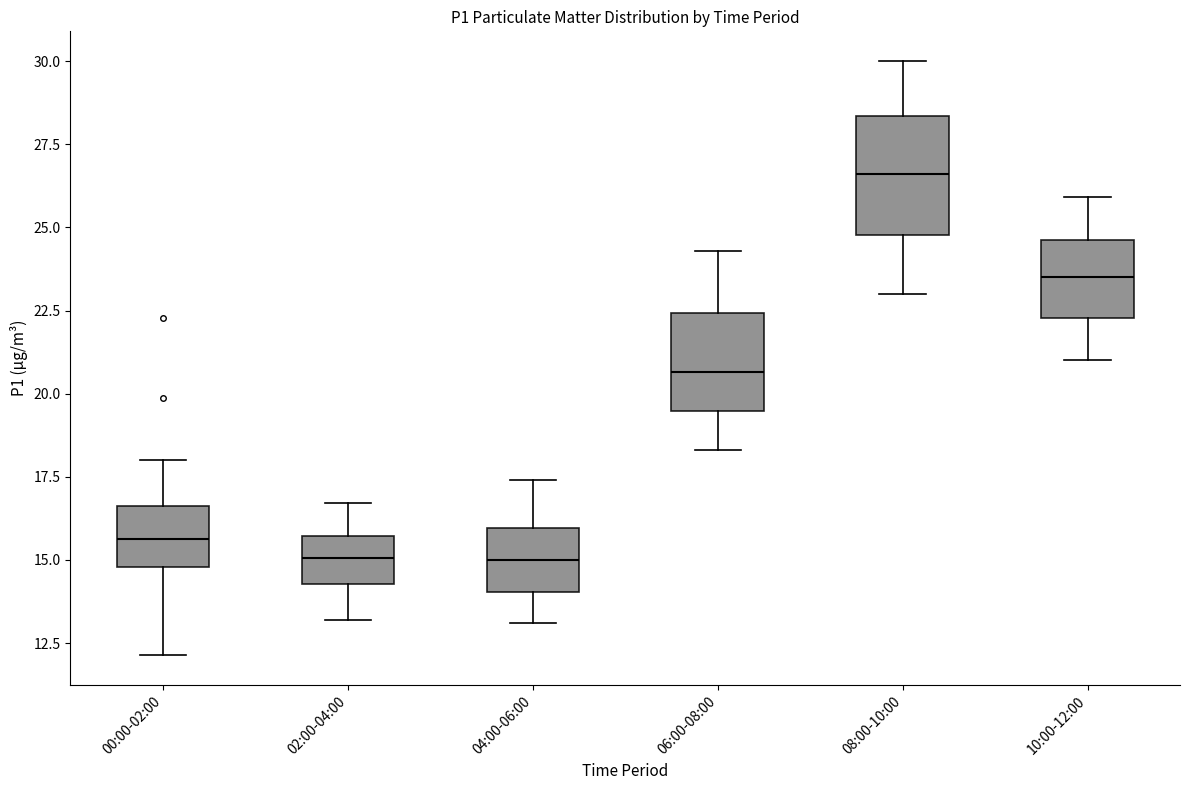

Reading left to right, read every box against the y-axis: the position of its median line, the range the box covers, and the ends of its whiskers. The values are not printed on the chart, so give them approximately, as read against the axis.

00:00-02:00: median 15.5, box 15.0 to 16.5, whiskers 12.0 to 18.0
02:00-04:00: median 15.0, box 14.5 to 15.5, whiskers 13.0 to 16.5
04:00-06:00: median 15.0, box 14.0 to 16.0, whiskers 13.0 to 17.5
06:00-08:00: median 20.5, box 19.5 to 22.5, whiskers 18.5 to 24.5
08:00-10:00: median 26.5, box 25.0 to 28.5, whiskers 23.0 to 30.0
10:00-12:00: median 23.5, box 22.5 to 24.5, whiskers 21.0 to 26.0